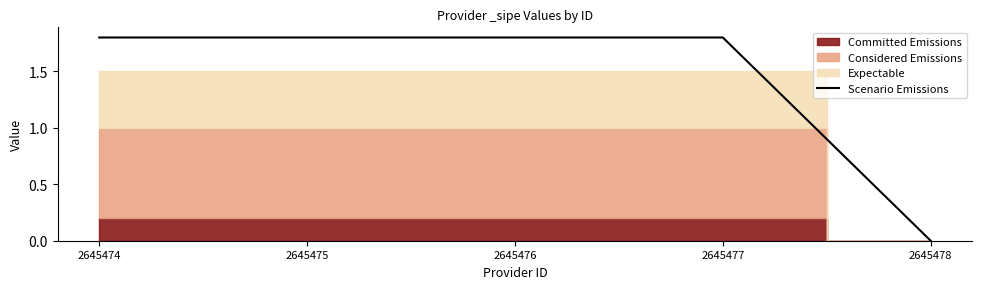

Reading right to left, list all the values displayed in this chart.

0.0	1.8	1.8	1.8	1.8